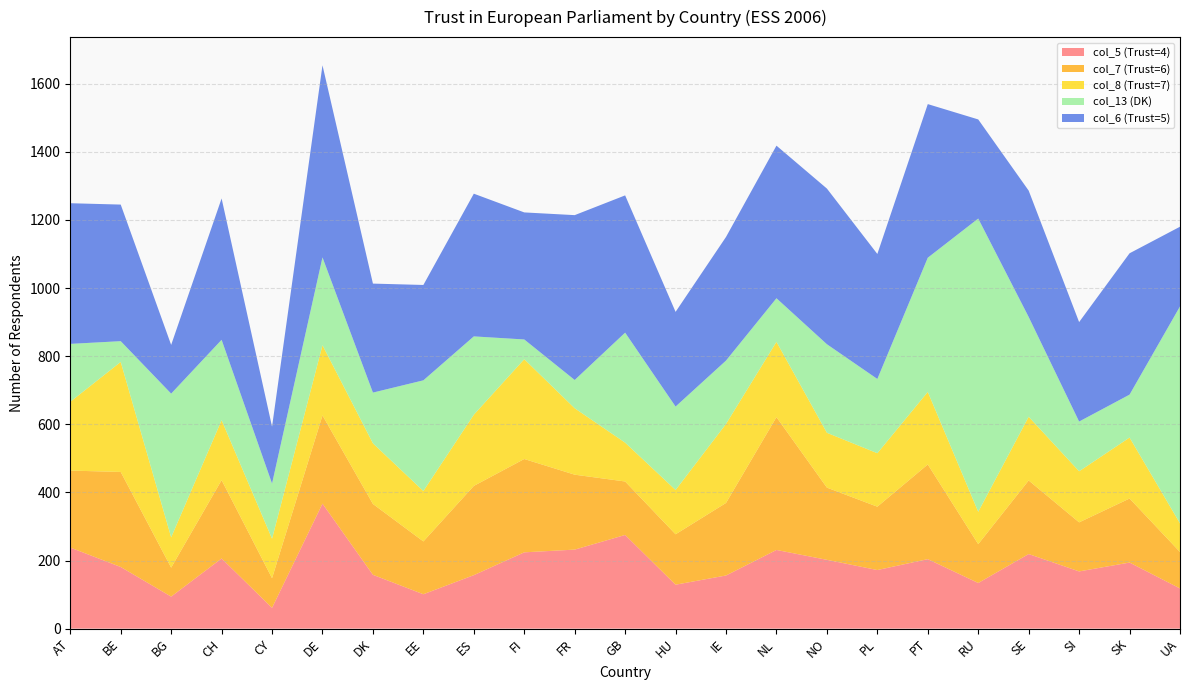

Reading right to left, what are all the values shown in this chart?

col_5 (Trust=4): 118	194	168	219	134	204	172	202	231	156	129	275	232	224	157	101	158	367	61	206	94	181	238
col_7 (Trust=6): 107	188	144	216	114	278	186	212	390	213	148	157	220	274	262	155	208	259	87	230	85	279	226
col_8 (Trust=7): 84	179	150	187	95	213	157	161	221	232	130	114	195	293	209	148	178	206	116	176	89	323	202
col_13 (DK): 637	126	146	293	861	394	218	260	128	186	245	323	83	58	230	325	149	258	162	236	422	61	170
col_6 (Trust=5): 234	415	292	371	291	451	367	457	448	363	278	403	484	373	419	280	320	564	167	415	143	401	413